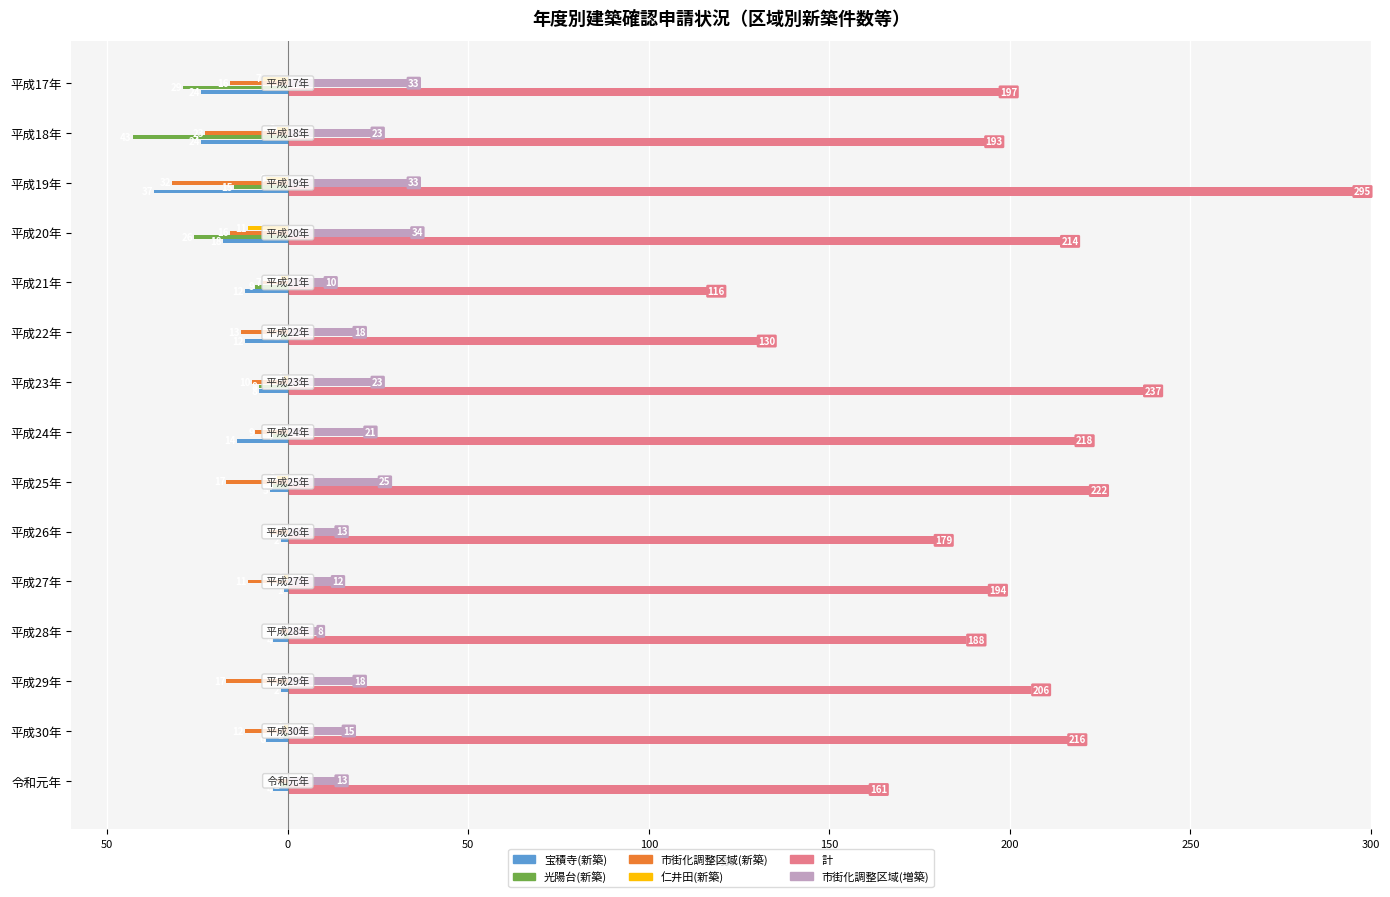

What are all the series names shown in the legend?

宝積寺(新築), 光陽台(新築), 市街化調整区域(新築), 仁井田(新築), 計, 市街化調整区域(増築)